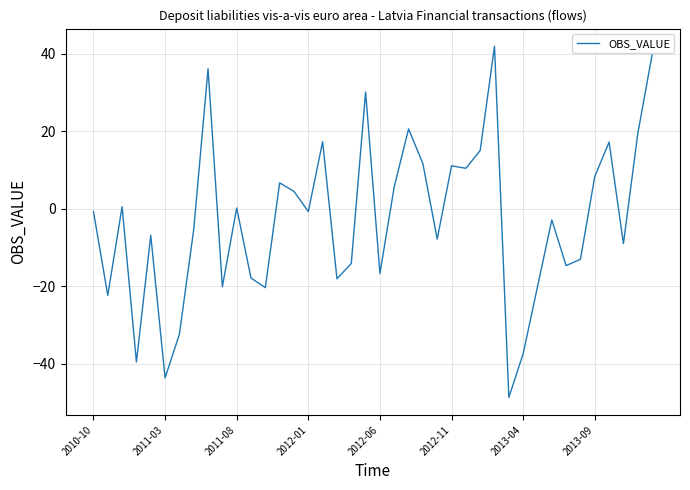

What is the difference between the maximum and minimum values?

90.6